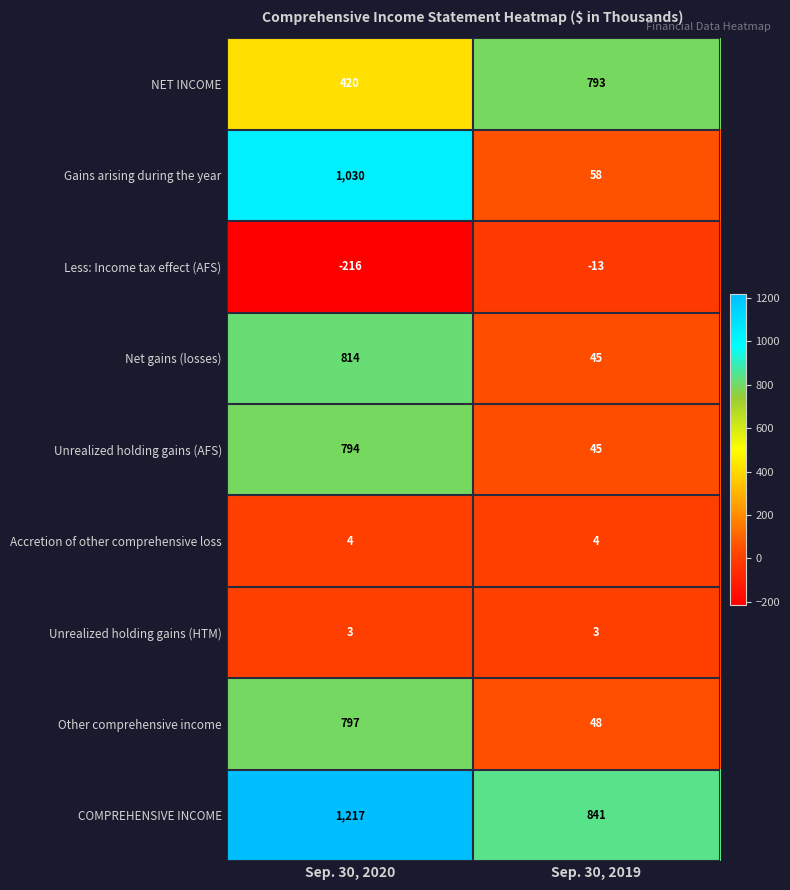

Reading left to right, extract all data points from this chart.

NET INCOME: Sep. 30, 2020=420	Sep. 30, 2019=793
Gains arising during the year: Sep. 30, 2020=1030	Sep. 30, 2019=58
Less: Income tax effect (AFS): Sep. 30, 2020=-216	Sep. 30, 2019=-13
Net gains (losses): Sep. 30, 2020=814	Sep. 30, 2019=45
Unrealized holding gains (AFS): Sep. 30, 2020=794	Sep. 30, 2019=45
Accretion of other comprehensive loss: Sep. 30, 2020=4	Sep. 30, 2019=4
Unrealized holding gains (HTM): Sep. 30, 2020=3	Sep. 30, 2019=3
Other comprehensive income: Sep. 30, 2020=797	Sep. 30, 2019=48
COMPREHENSIVE INCOME: Sep. 30, 2020=1217	Sep. 30, 2019=841